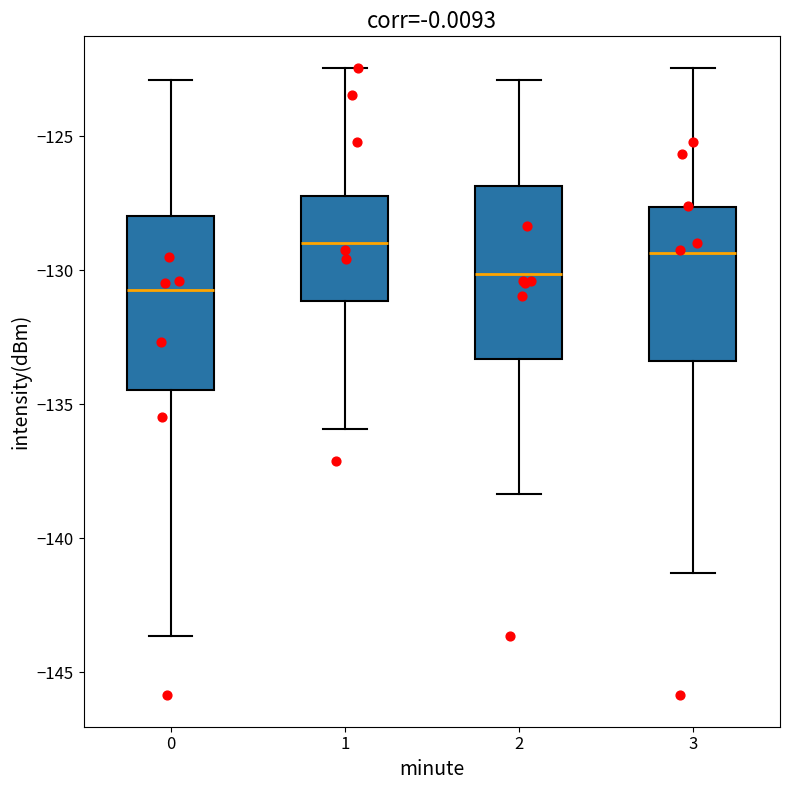

Reading left to right, read every box against the y-axis: the position of its median line, the range the box covers, and the ends of its whiskers. The values are not printed on the chart, so give them approximately, as read against the axis.

0: median -130.5, box -134.5 to -128.0, whiskers -143.5 to -123.0
1: median -129.0, box -131.0 to -127.0, whiskers -136.0 to -122.5
2: median -130.0, box -133.5 to -127.0, whiskers -138.5 to -123.0
3: median -129.5, box -133.5 to -127.5, whiskers -141.5 to -122.5